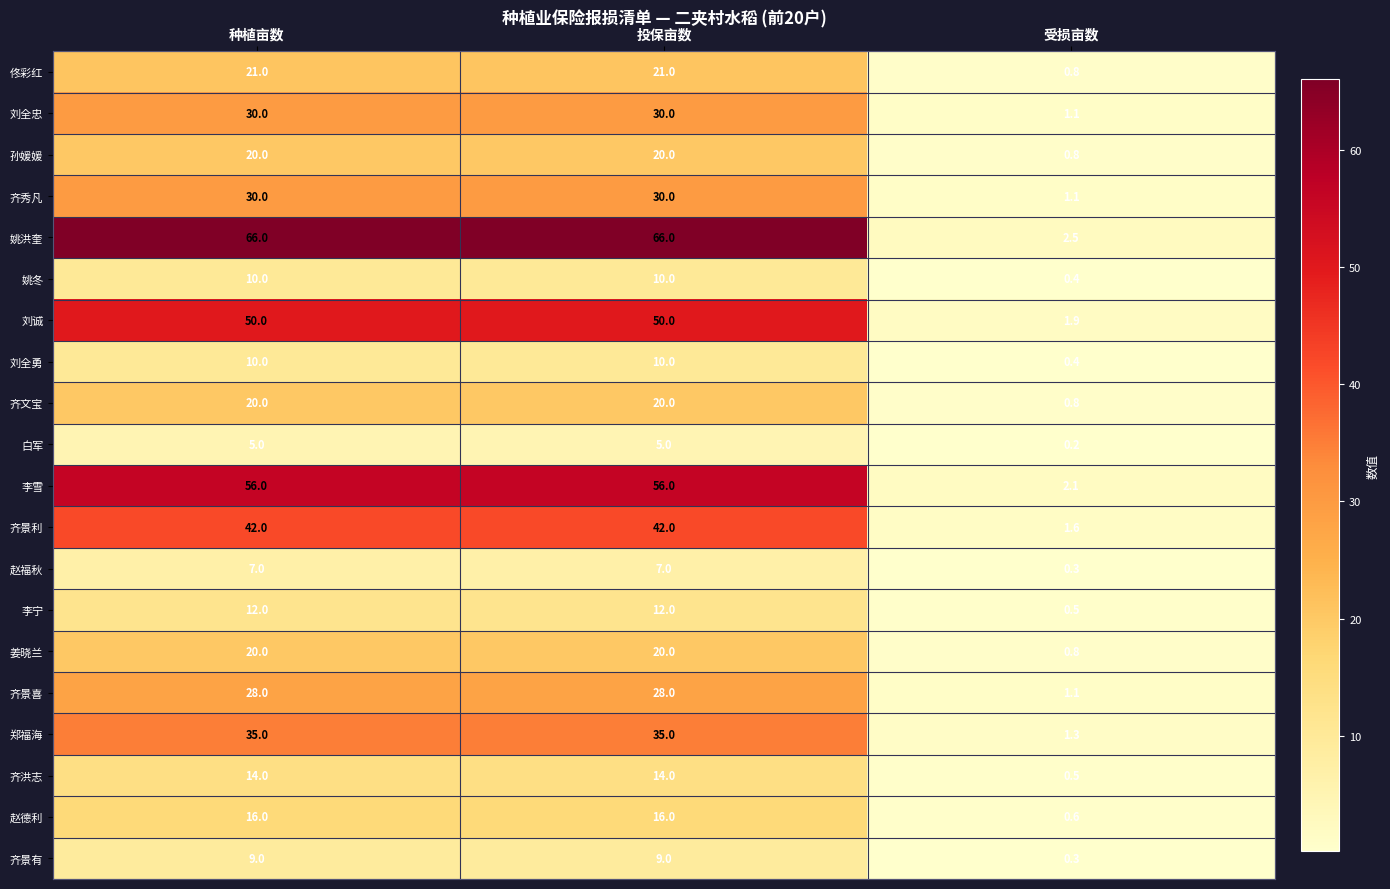

The 齐景利 series shows 13.2 at 种植亩数. True or false?

False